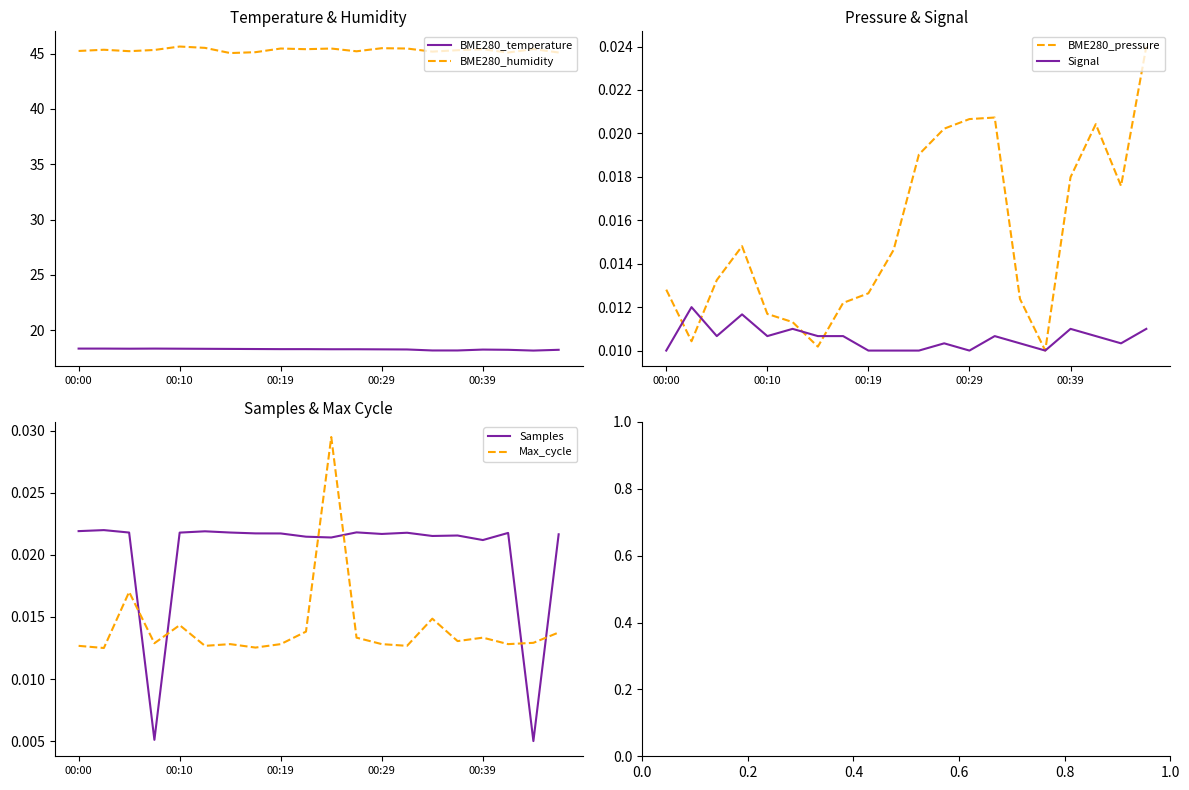

The value of BME280_temperature at 13 is 18.3. True or false?

True